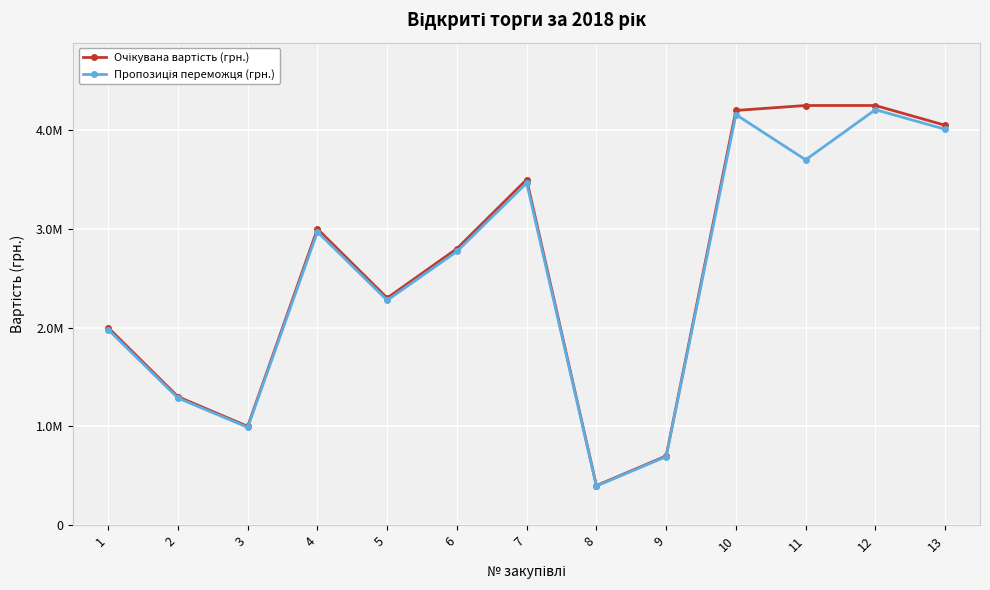

Does the chart have visible grid lines?

Yes